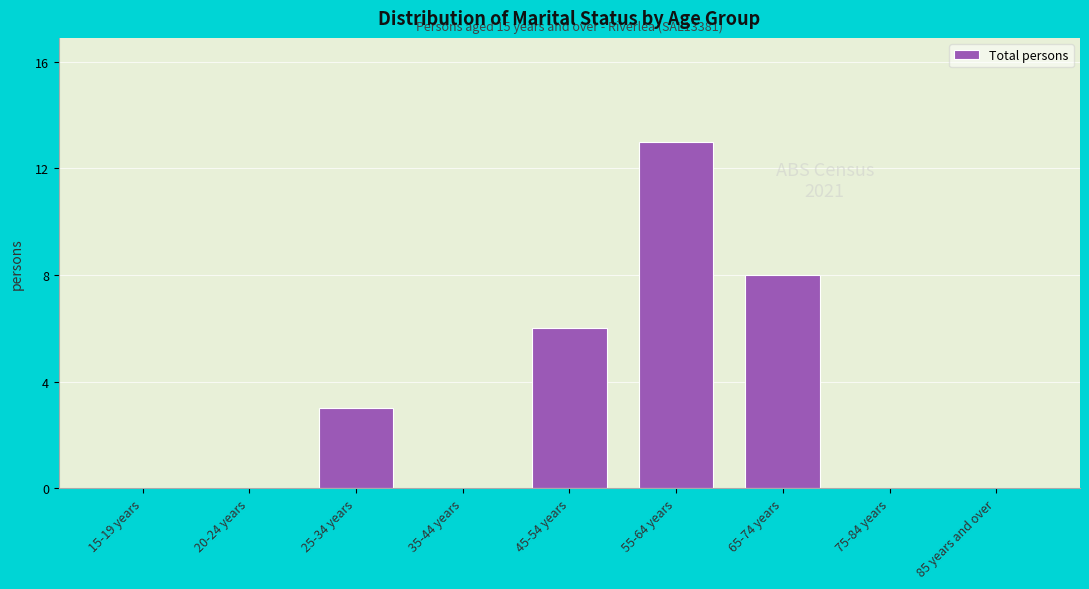

Reading right to left, what are all the values shown in this chart?

85 years and over=0	75-84 years=0	65-74 years=8	55-64 years=13	45-54 years=6	35-44 years=0	25-34 years=3	20-24 years=0	15-19 years=0